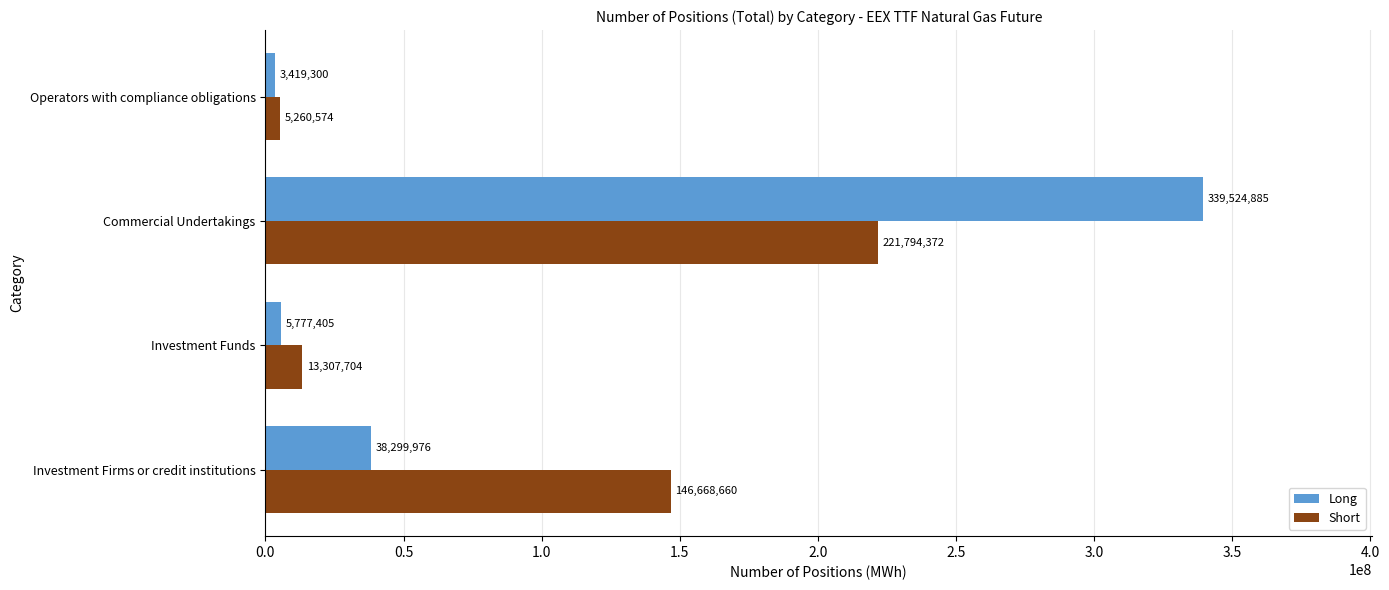

Rank the series by their average value, from lowest to highest.

Long, Short